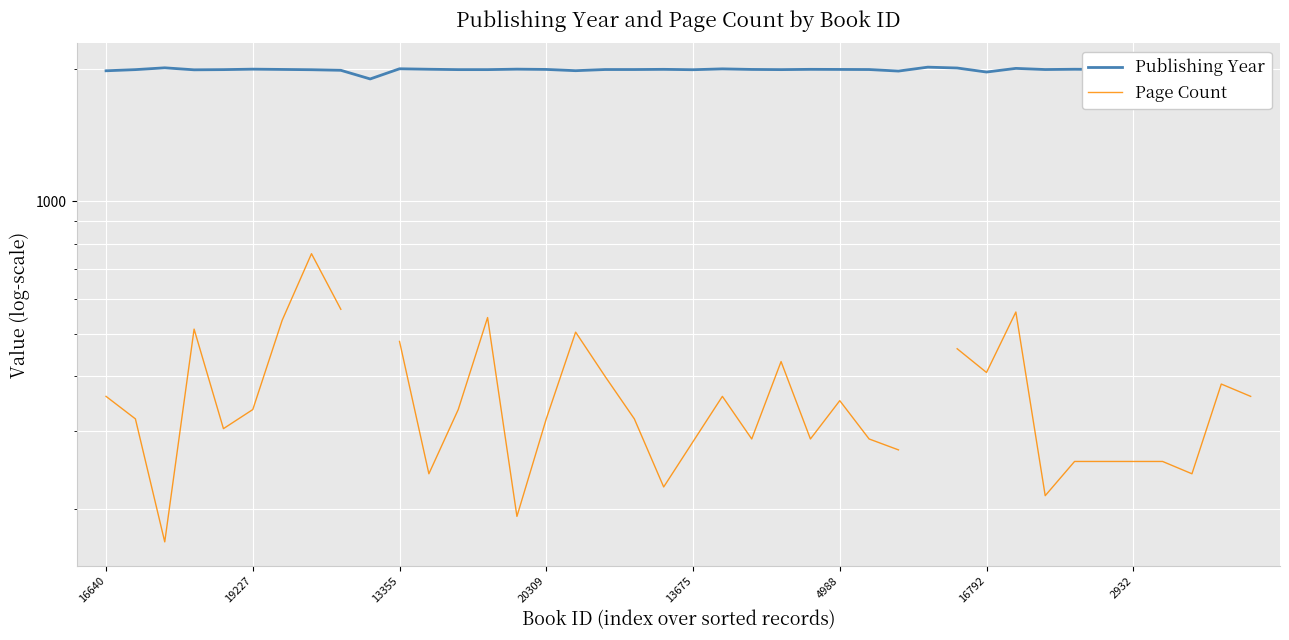

What is the greatest value displayed?

2019.0